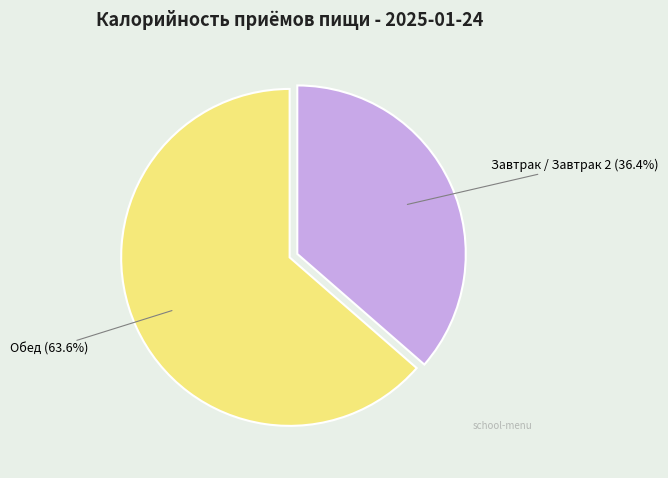

Which category has the biggest portion of the pie?

Обед